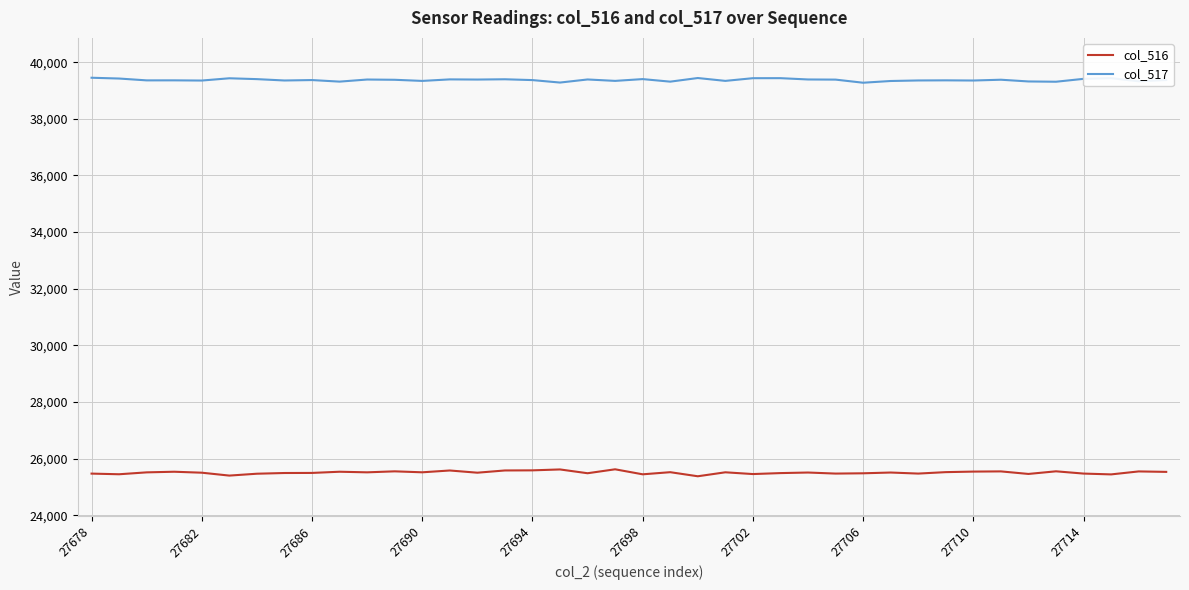

What is the smallest value displayed?

25376